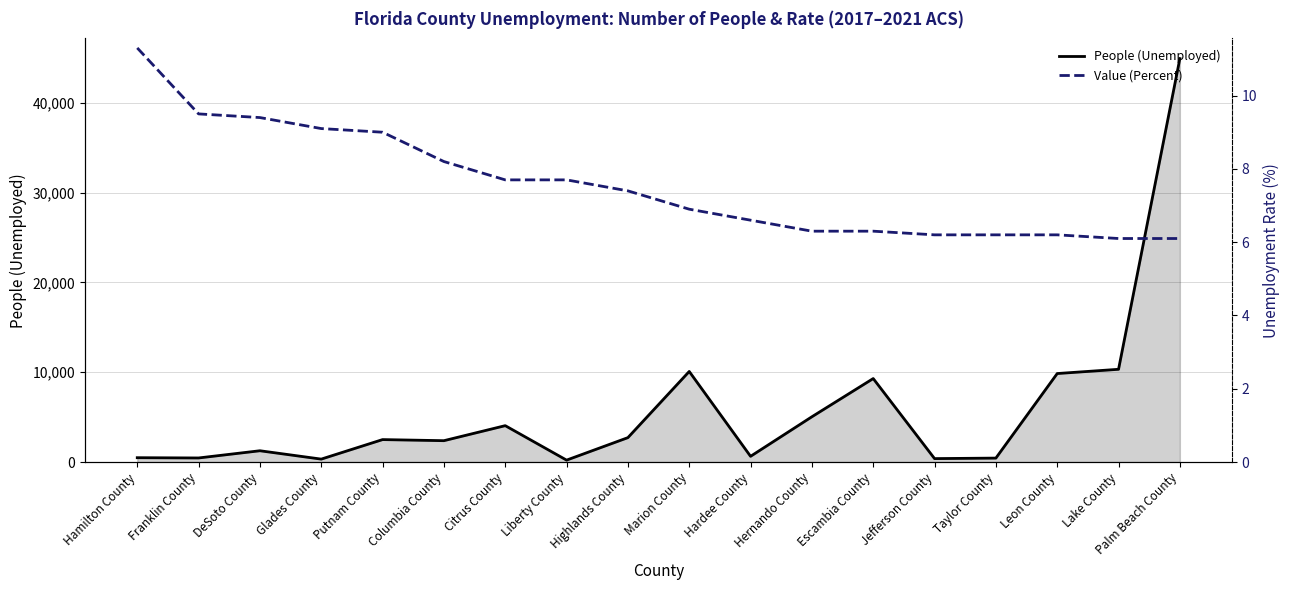

True or false: People (Unemployed) has more than 2 points higher than both neighbors.

True